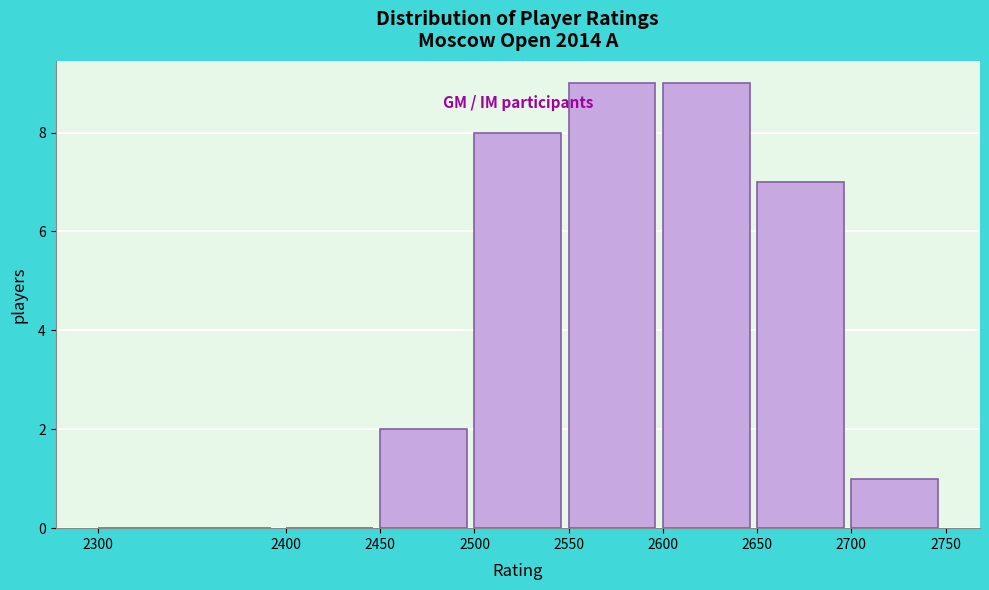

Reading left to right, list every bar in this chart as the range it spans on the x-axis followed by its height. The values are not printed on the chart, so give them approximately, as read against the axis.

2300 to 2400: 0
2400 to 2450: 0
2450 to 2500: 2
2500 to 2550: 8
2550 to 2600: 9
2600 to 2650: 9
2650 to 2700: 7
2700 to 2750: 1